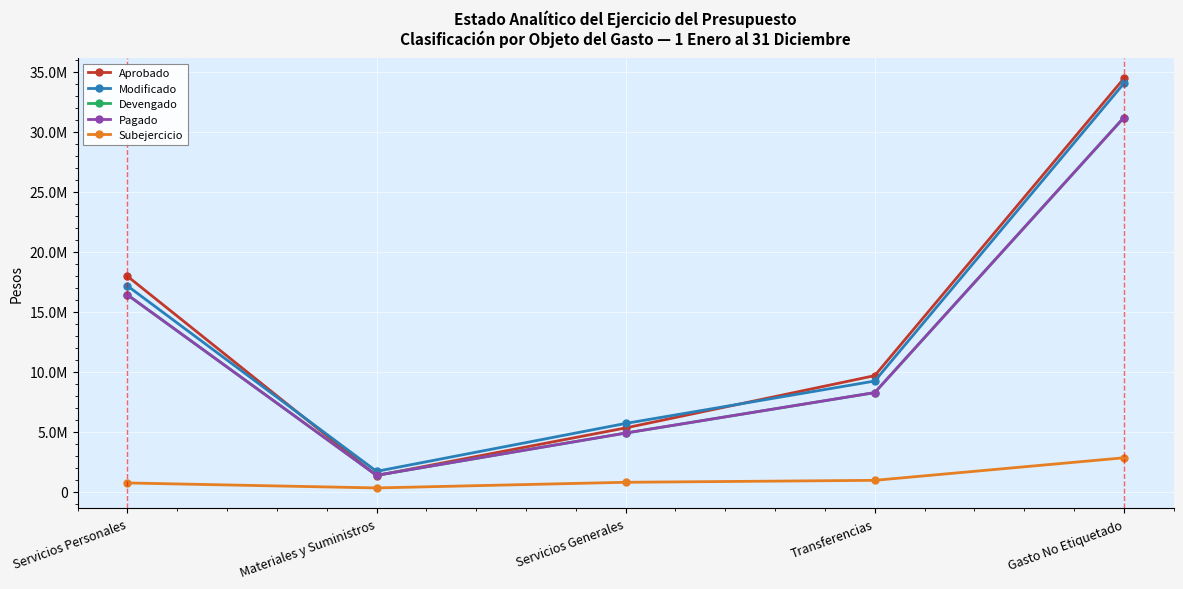

Which category has the lowest value across all series?

Materiales y Suministros